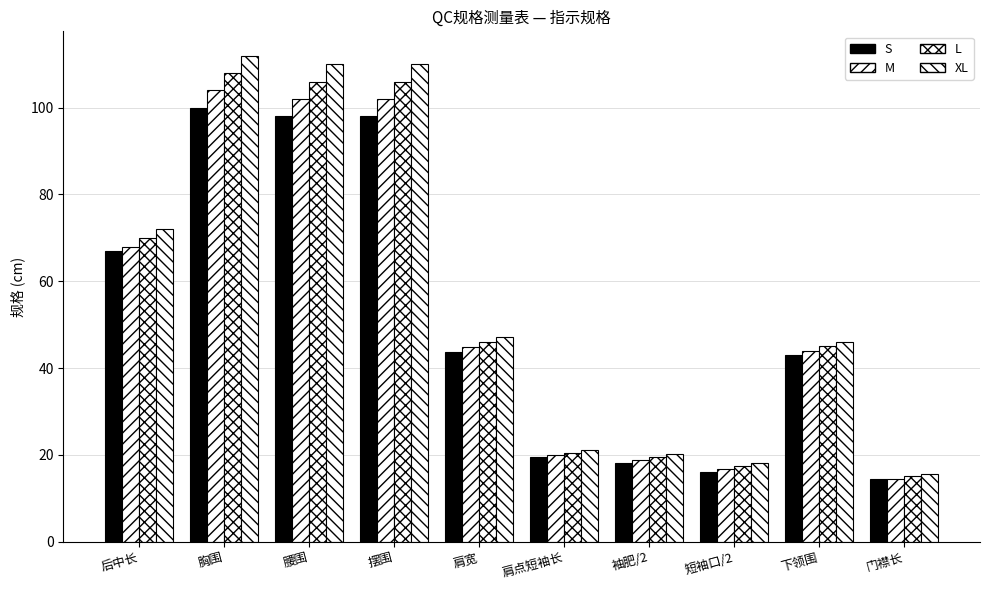

Reading left to right, transcribe all the data shown in this chart.

S: 67.0	100.0	98.0	98.0	43.6	19.5	18.1	16.1	43.0	14.5
M: 68.0	104.0	102.0	102.0	44.8	20.0	18.8	16.8	44.0	14.5
L: 70.0	108.0	106.0	106.0	46.0	20.5	19.5	17.5	45.0	15.0
XL: 72.0	112.0	110.0	110.0	47.2	21.0	20.2	18.2	46.0	15.5